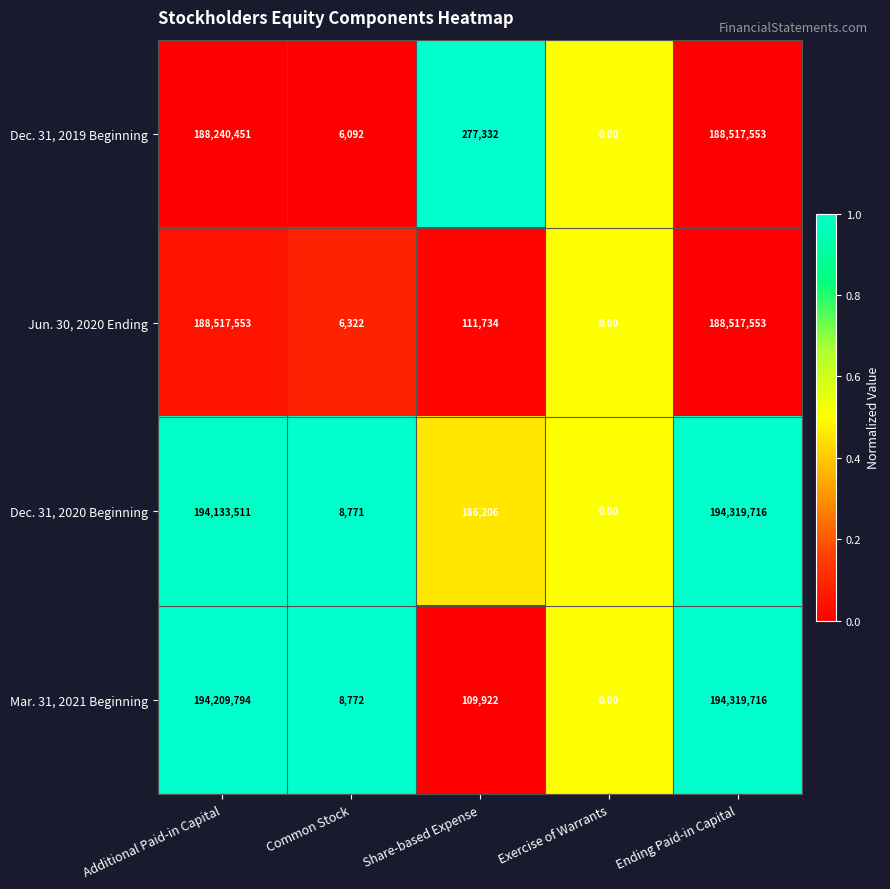

Where does the Jun. 30, 2020 Ending series first go above 111734?

Additional Paid-in Capital